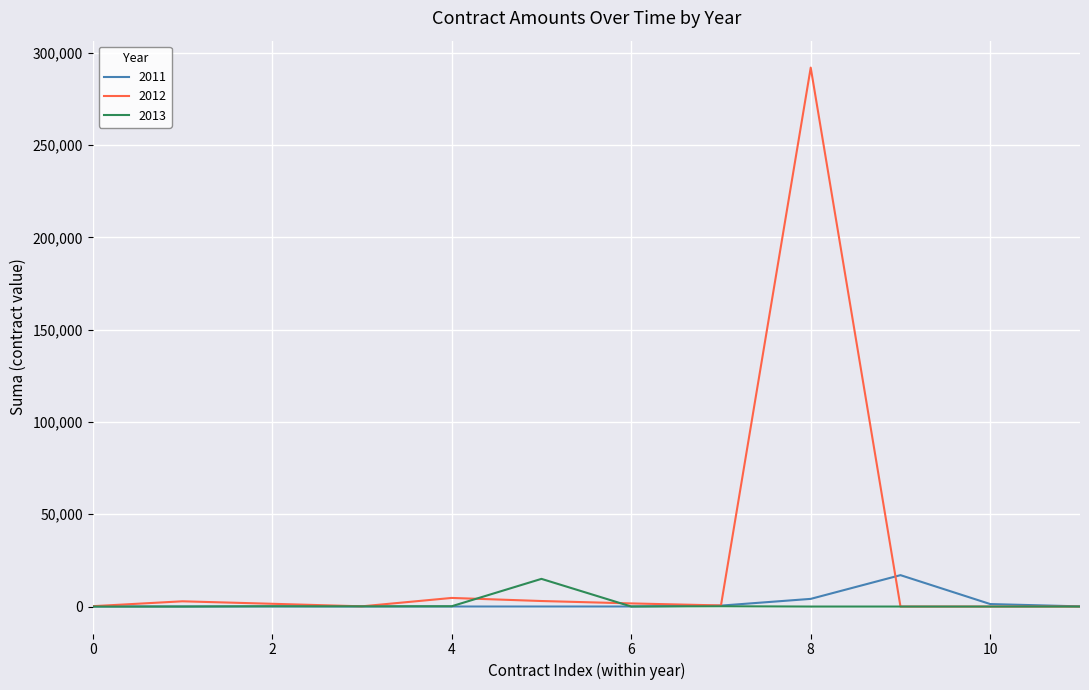

Which series has the largest range (max minus min)?

2012